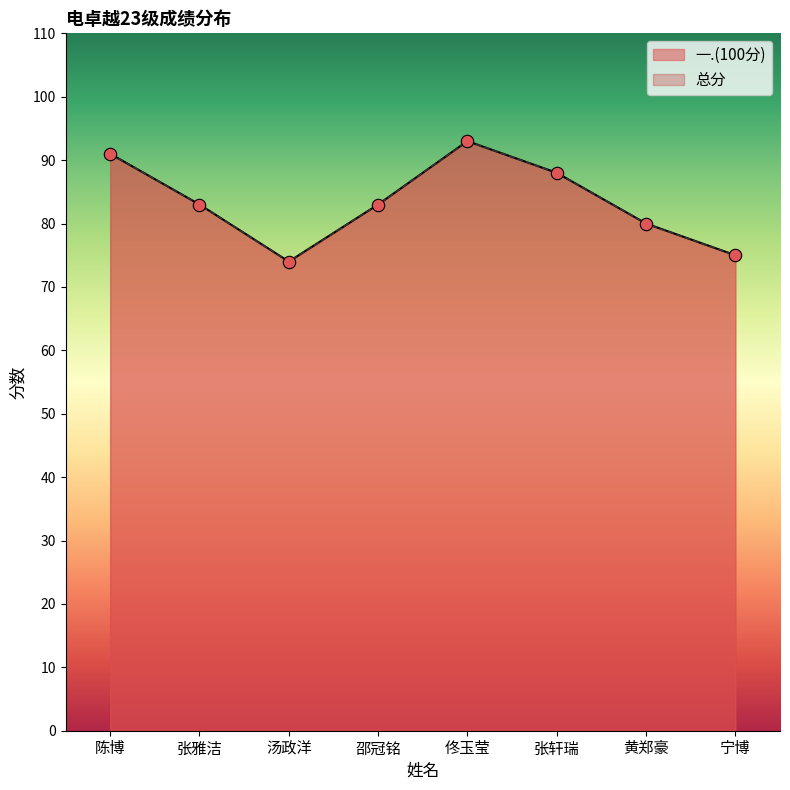

Which series reaches the maximum Y coordinate?

一.(100分)